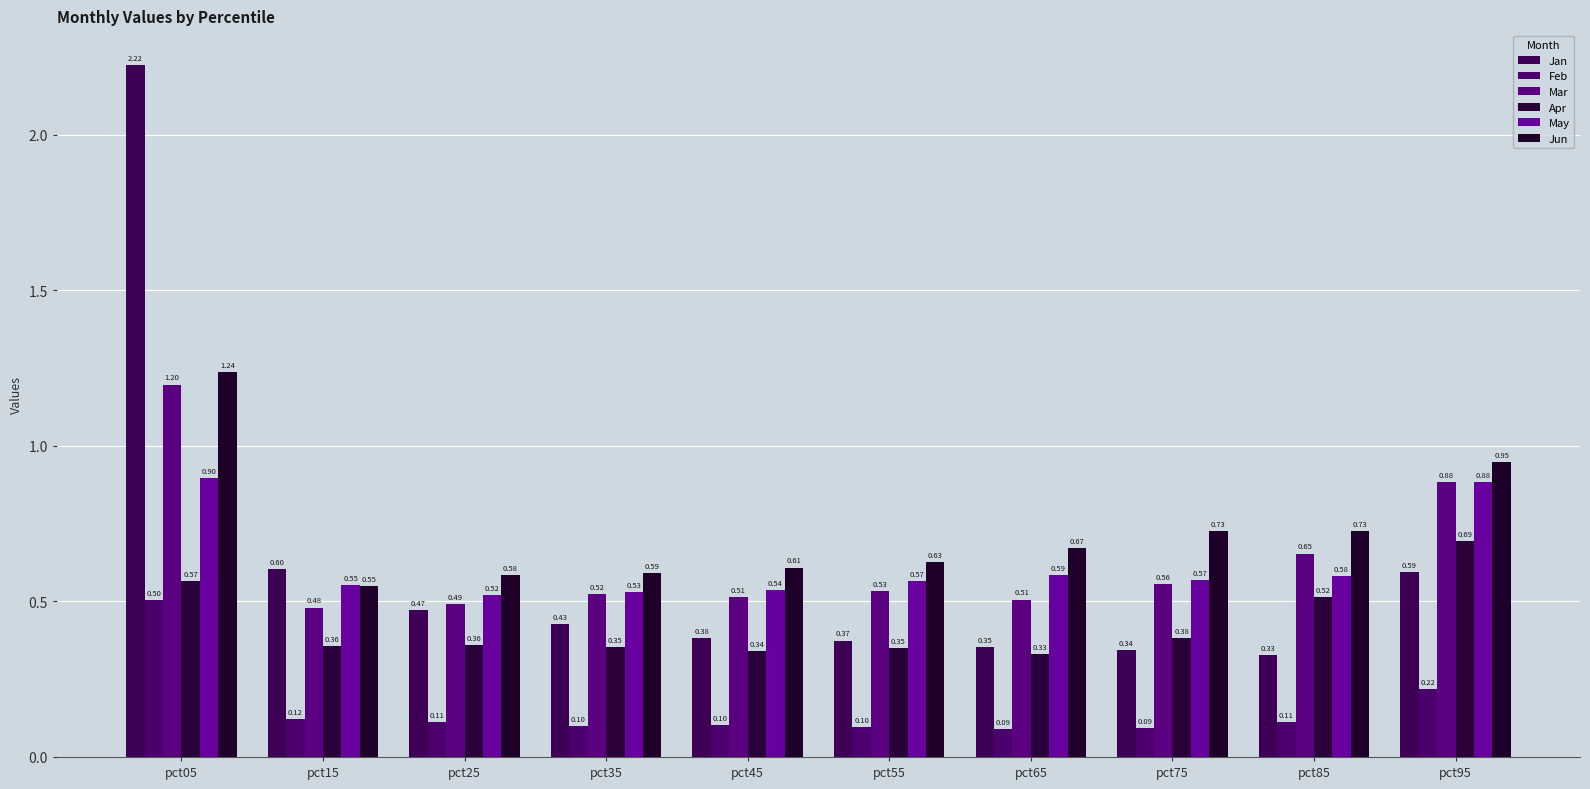

Between pct35 and pct45, which is larger?

pct35